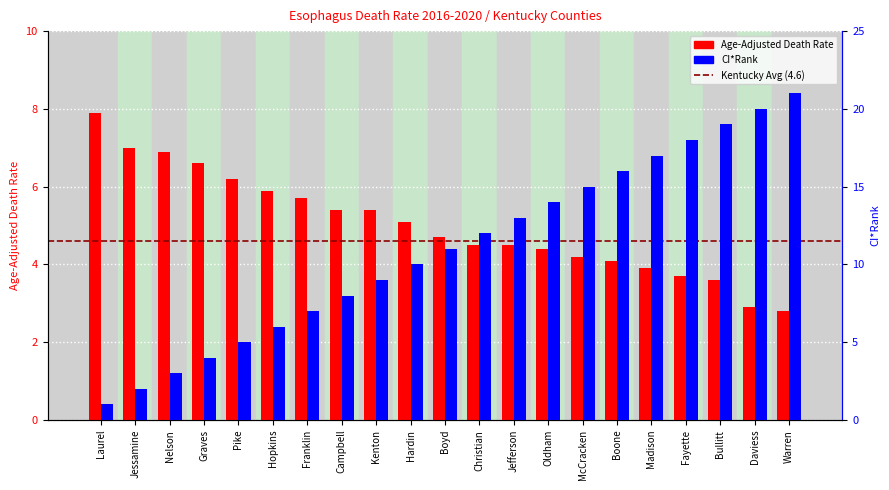

What is the minimum value shown in the chart?

2.8